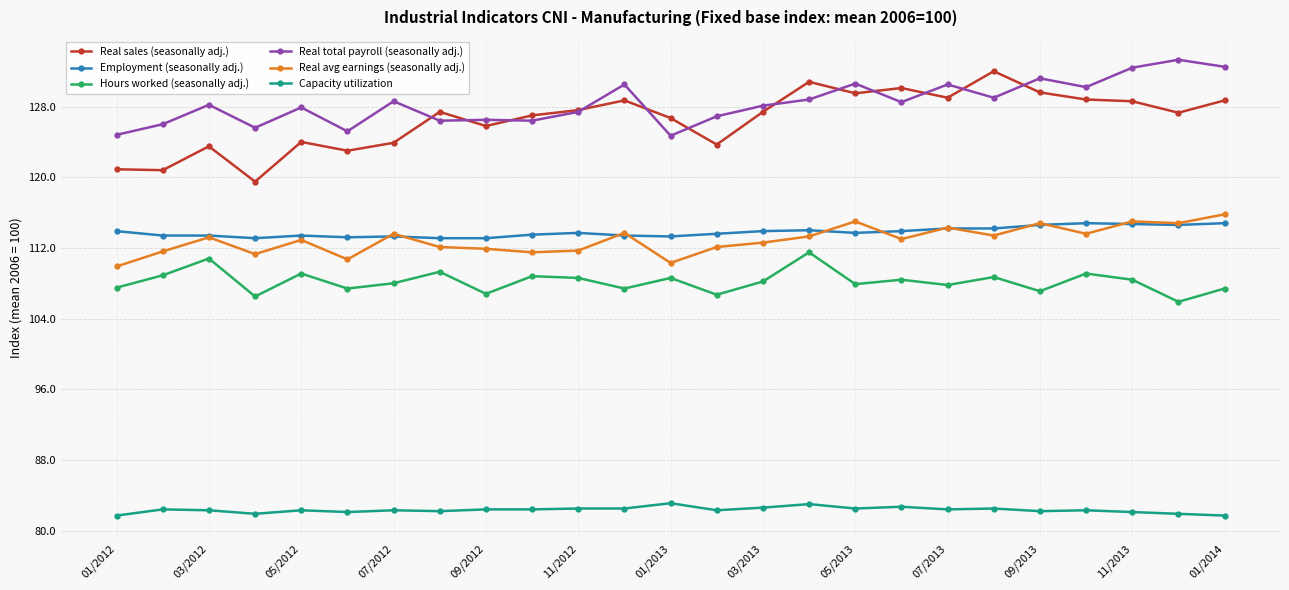

How many series are shown in this chart?

6